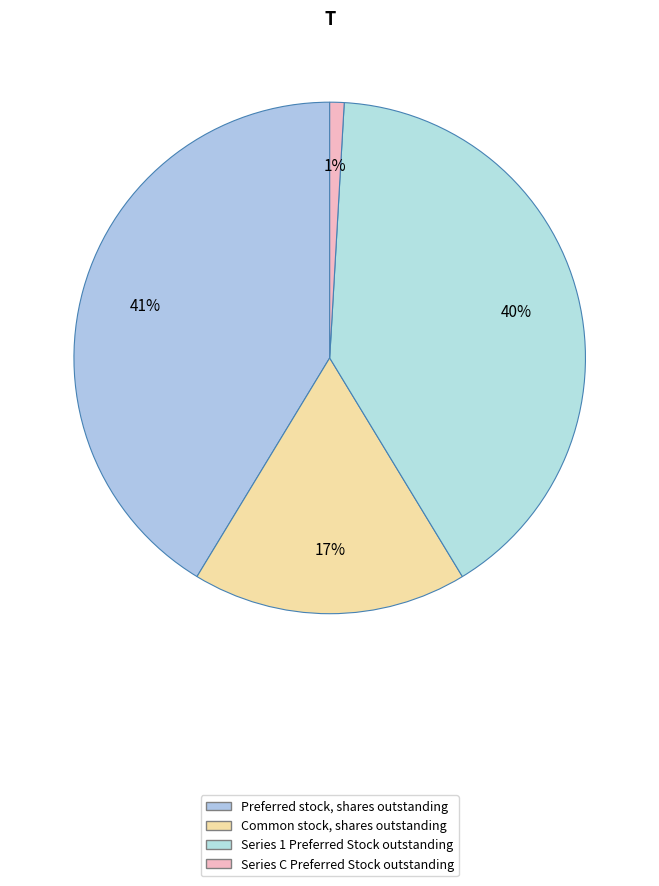

Count the number of slices in the pie.

4